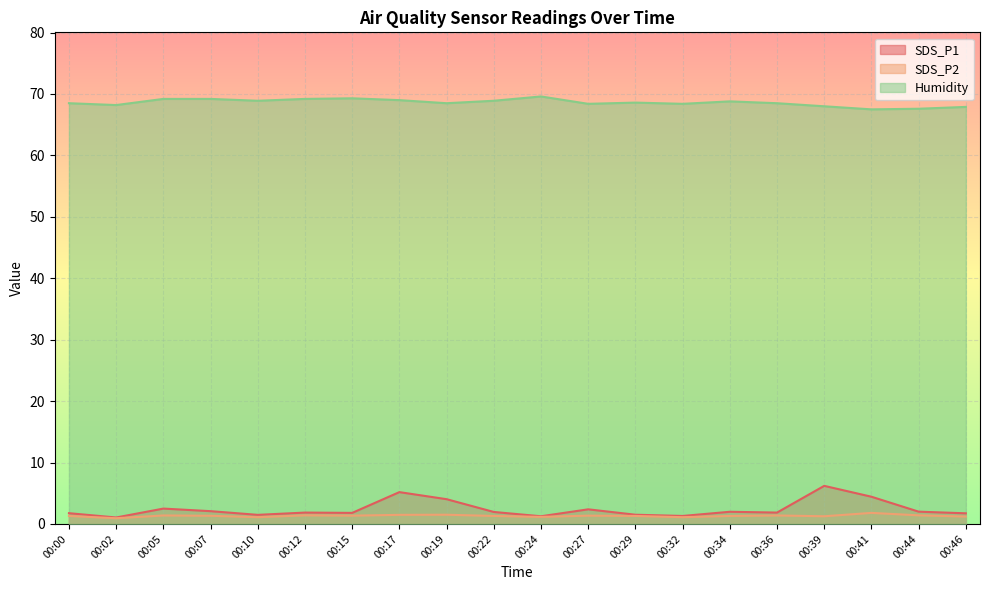

Reading left to right, list all the values displayed in this chart.

SDS_P1: 00:00=1.8	00:02=1.1	00:05=2.5	00:07=2.1	00:10=1.5	00:12=1.9	00:15=1.8	00:17=5.2	00:19=4.0	00:22=1.9	00:24=1.2	00:27=2.4	00:29=1.5	00:32=1.3	00:34=2.0	00:36=1.9	00:39=6.2	00:41=4.4	00:44=2.0	00:46=1.7
SDS_P2: 00:00=1.3	00:02=0.9	00:05=1.4	00:07=1.3	00:10=1.1	00:12=1.4	00:15=1.4	00:17=1.5	00:19=1.5	00:22=1.3	00:24=1.1	00:27=1.4	00:29=1.3	00:32=1.1	00:34=1.3	00:36=1.4	00:39=1.2	00:41=1.8	00:44=1.4	00:46=1.2
Humidity: 00:00=68.5	00:02=68.2	00:05=69.2	00:07=69.2	00:10=68.9	00:12=69.2	00:15=69.3	00:17=69.0	00:19=68.5	00:22=68.9	00:24=69.6	00:27=68.4	00:29=68.6	00:32=68.4	00:34=68.8	00:36=68.5	00:39=68.0	00:41=67.5	00:44=67.6	00:46=67.9